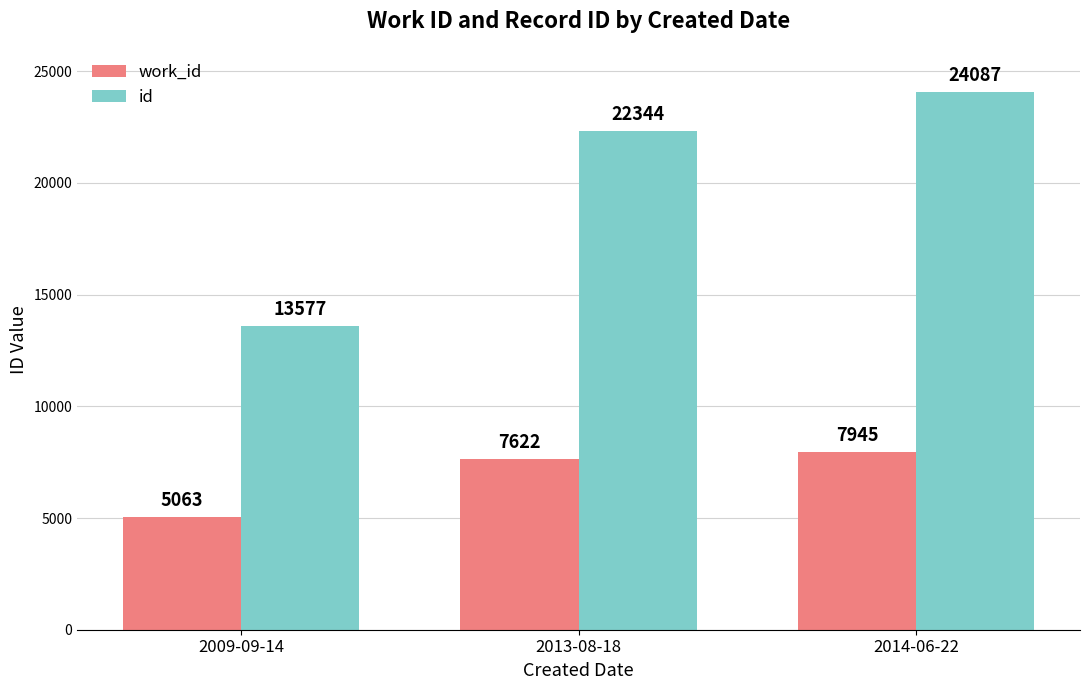

Count the number of categories in the chart.

3